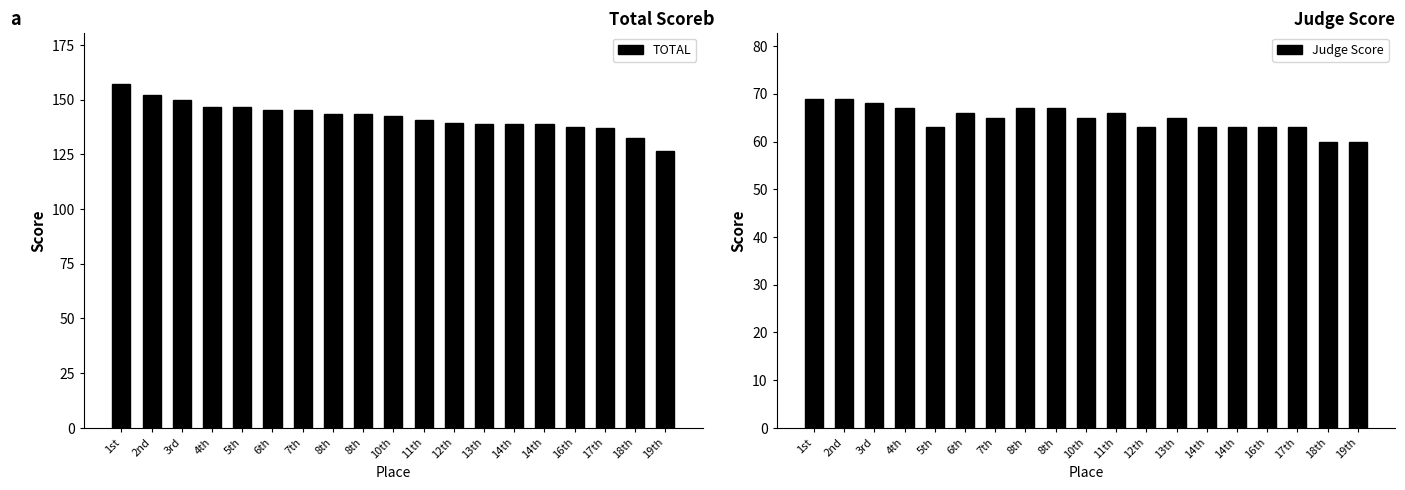

Rank the series by their maximum value, from lowest to highest.

Judge Score, TOTAL